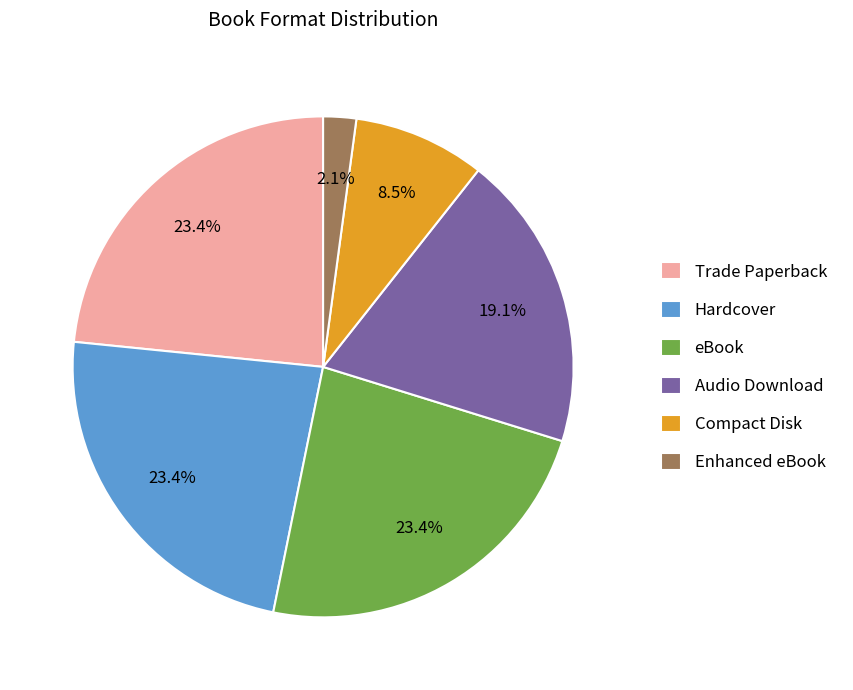

Does Enhanced eBook represent more than half of the total?

No